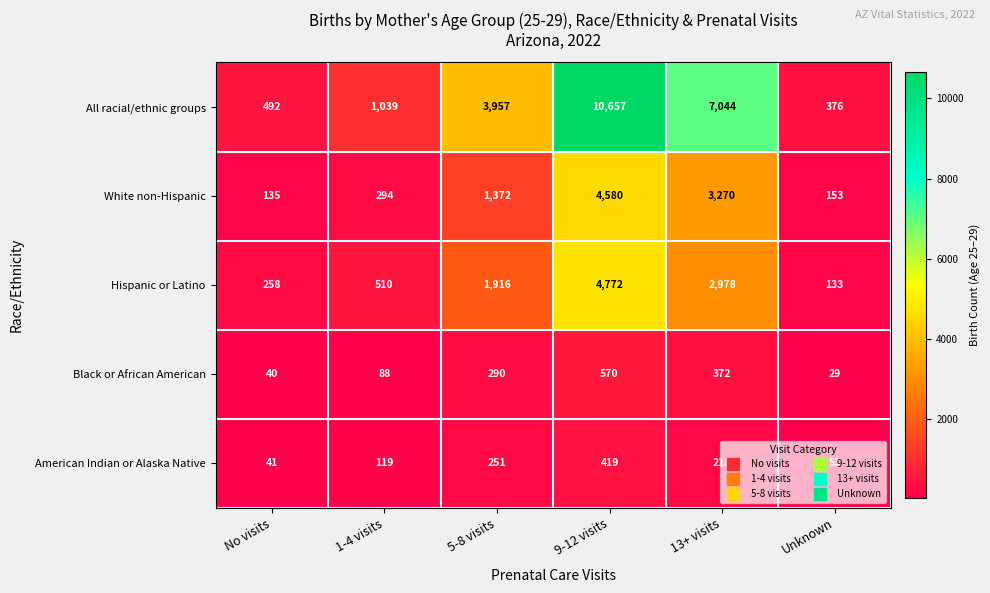

Count the number of categories in the chart.

6